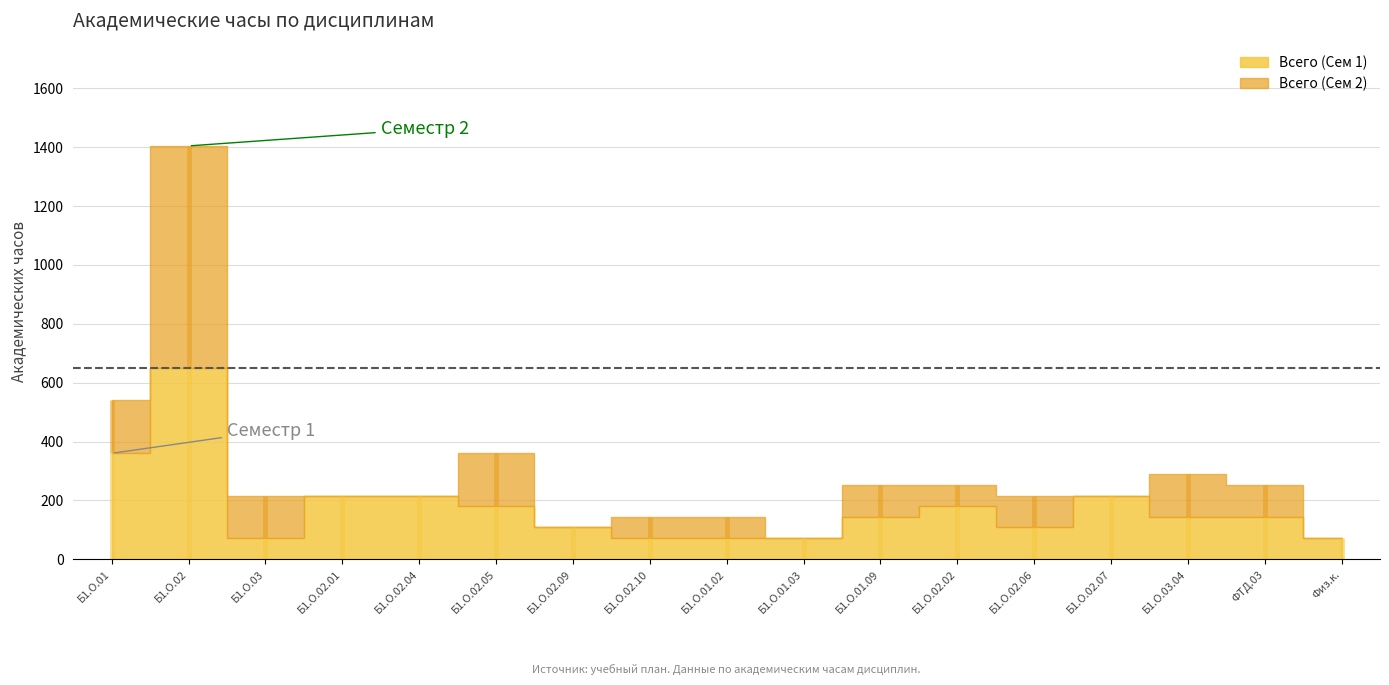

After their last crossing, which series has the higher values: Всего (Сем 1) or Всего (Сем 2)?

Всего (Сем 1)